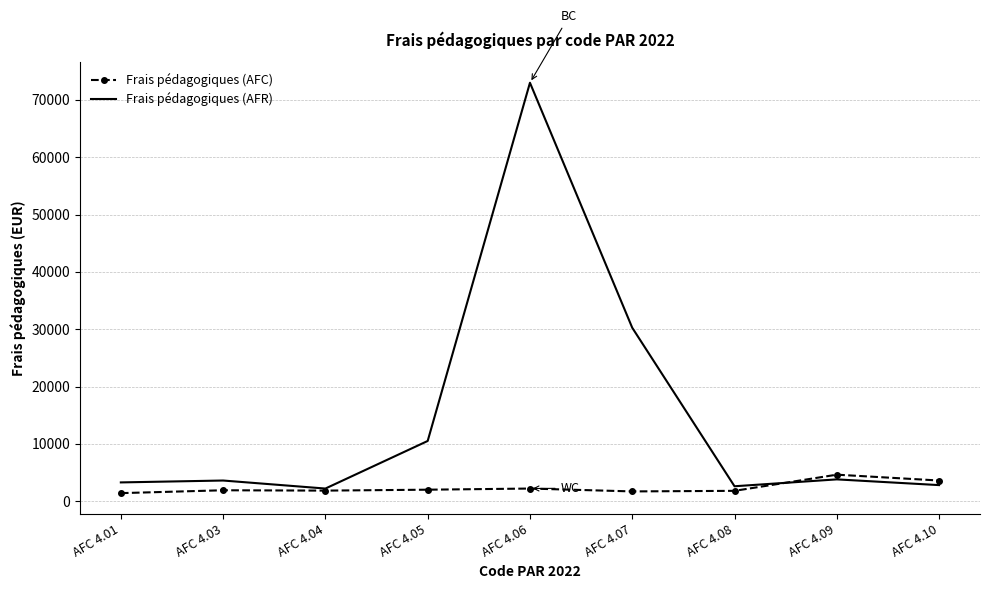

What are all the series names shown in the legend?

Frais pédagogiques (AFC), Frais pédagogiques (AFR)